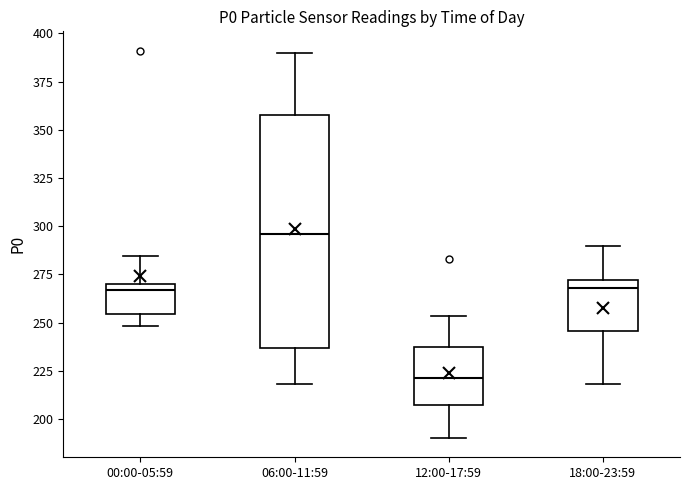

Which box's median line is the highest?

06:00-11:59